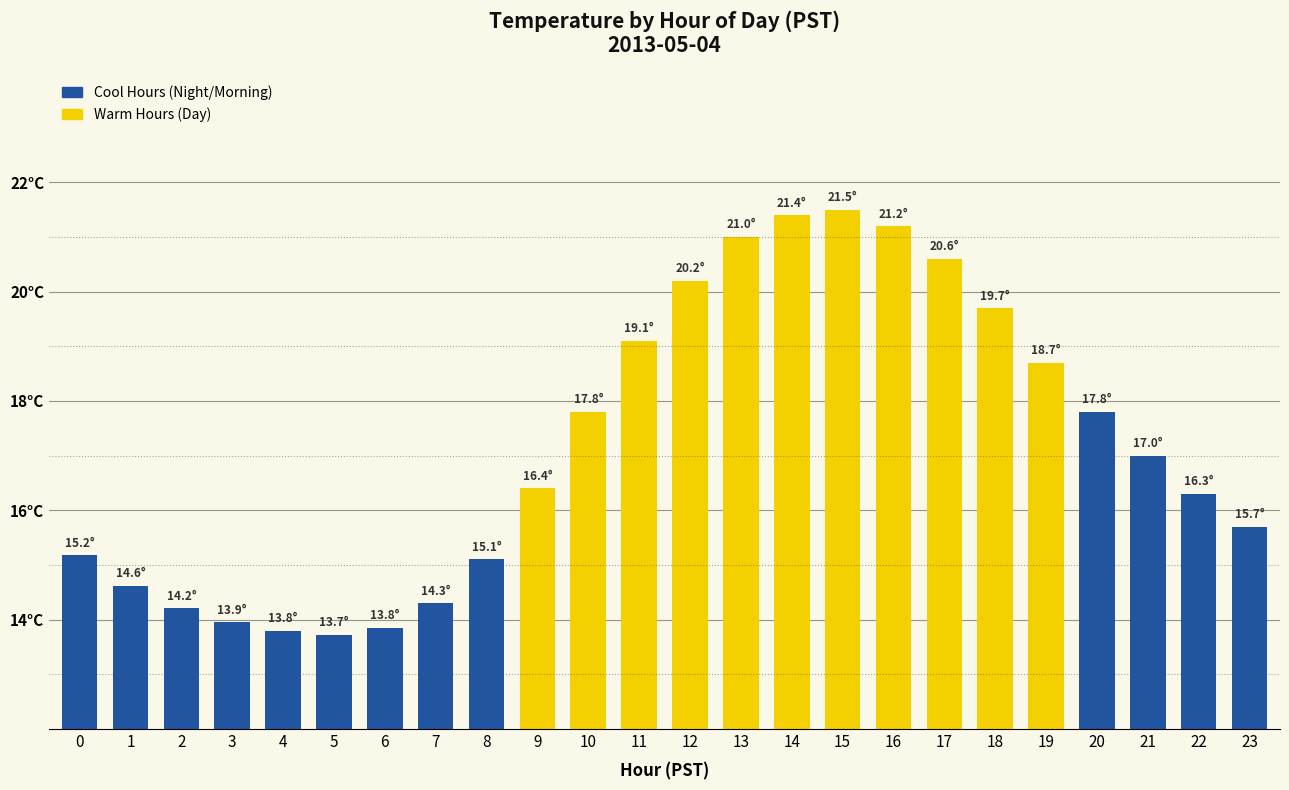

Reading left to right, extract all data points from this chart.

15.2	14.6	14.2	13.9	13.8	13.7	13.8	14.3	15.1	16.4	17.8	19.1	20.2	21.0	21.4	21.5	21.2	20.6	19.7	18.7	17.8	17.0	16.3	15.7